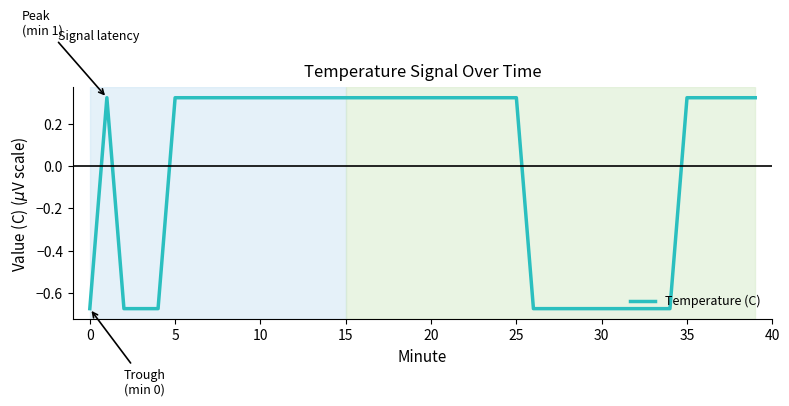

What is the difference between the maximum and minimum values?

1.0